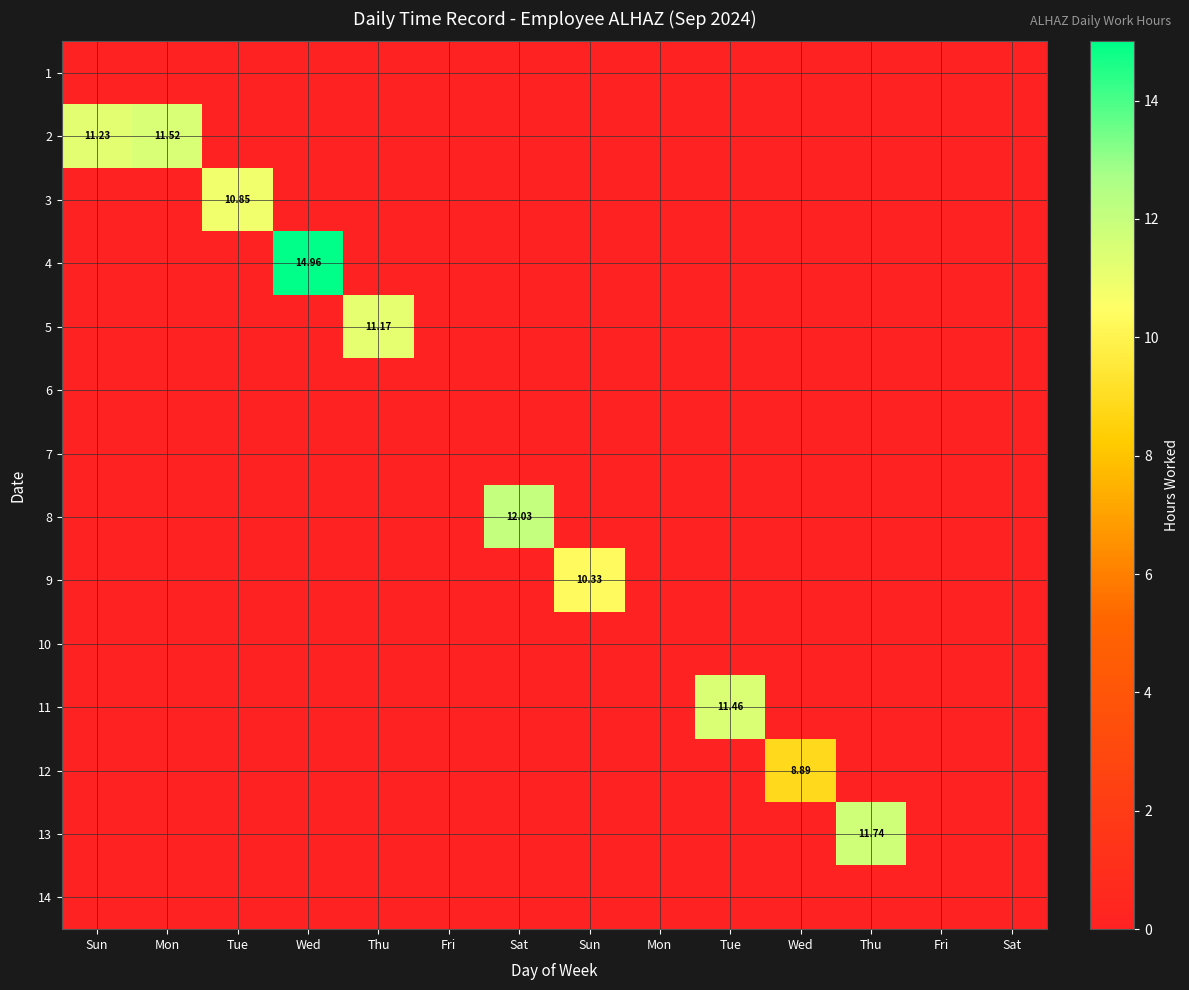

Rank the series by their maximum value, from lowest to highest.

1, 6, 7, 10, 14, 12, 9, 3, 5, 11, 2, 13, 8, 4